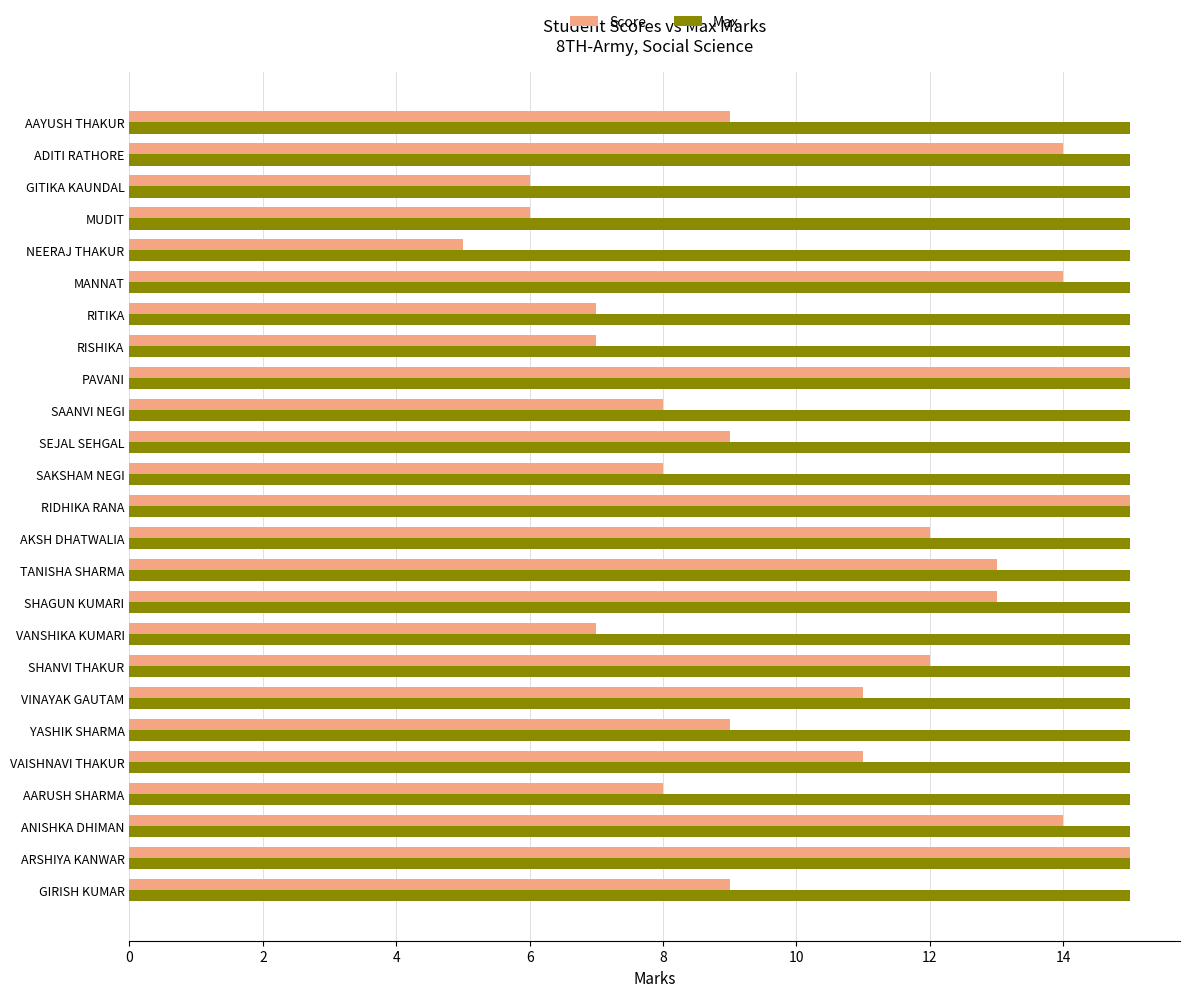

How many data points does each series have?

25